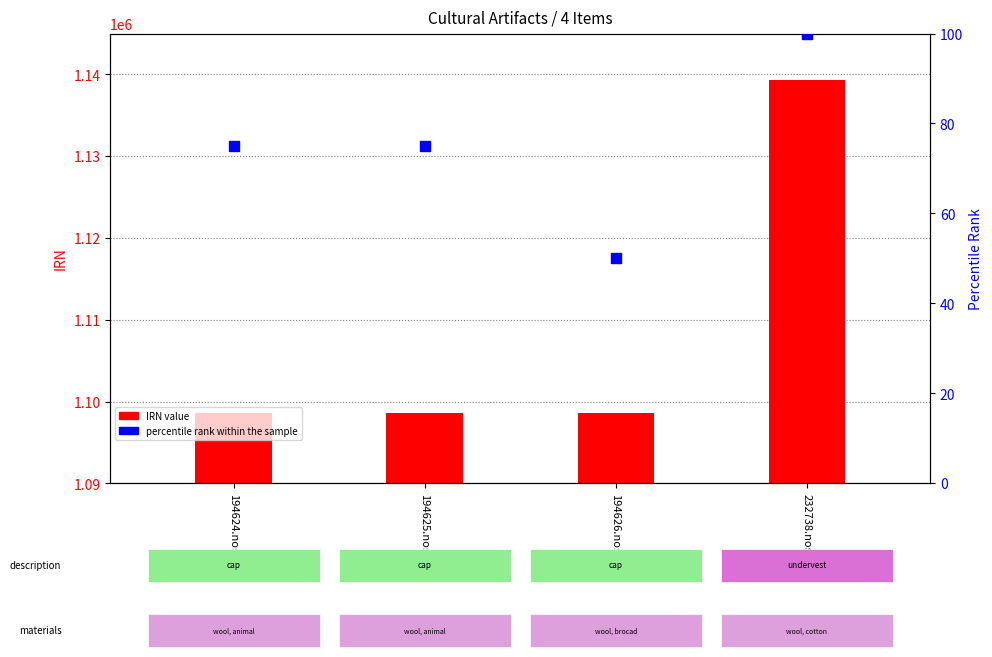

At how many categories does at least one series exceed 809676?

4